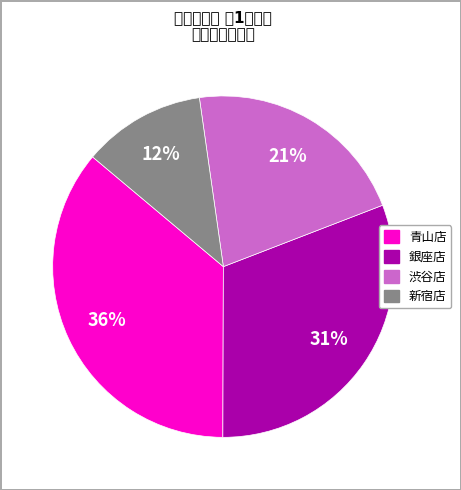

Is there a majority slice in this chart?

No